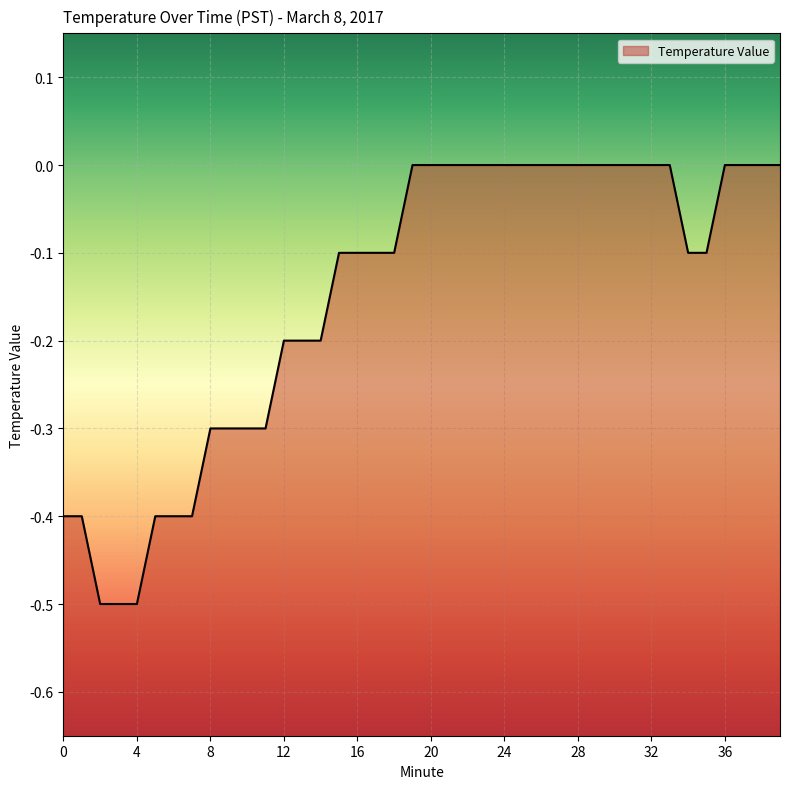

Rank the categories by value from lowest to highest.

2, 3, 4, 0, 1, 5, 6, 7, 8, 9, 10, 11, 12, 13, 14, 15, 16, 17, 18, 34, 35, 19, 20, 21, 22, 23, 24, 25, 26, 27, 28, 29, 30, 31, 32, 33, 36, 37, 38, 39